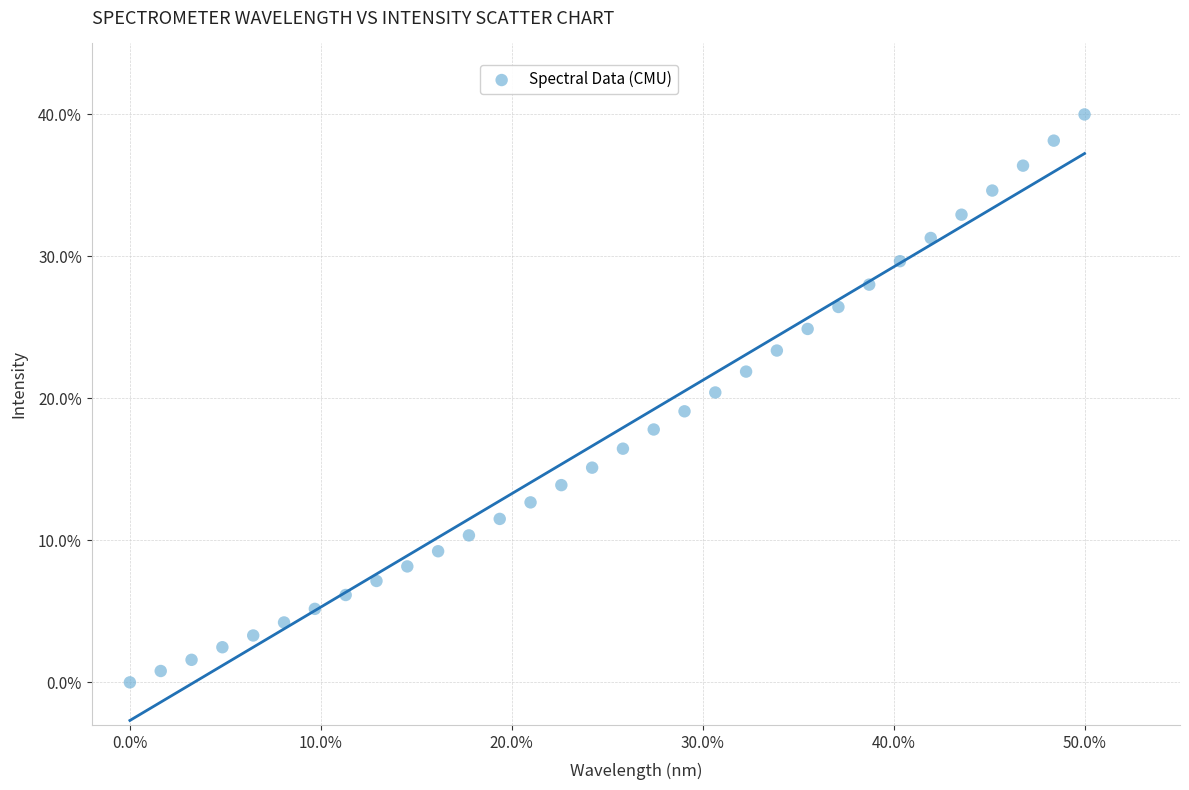

What is the range of X values (max minus min)?

50.0